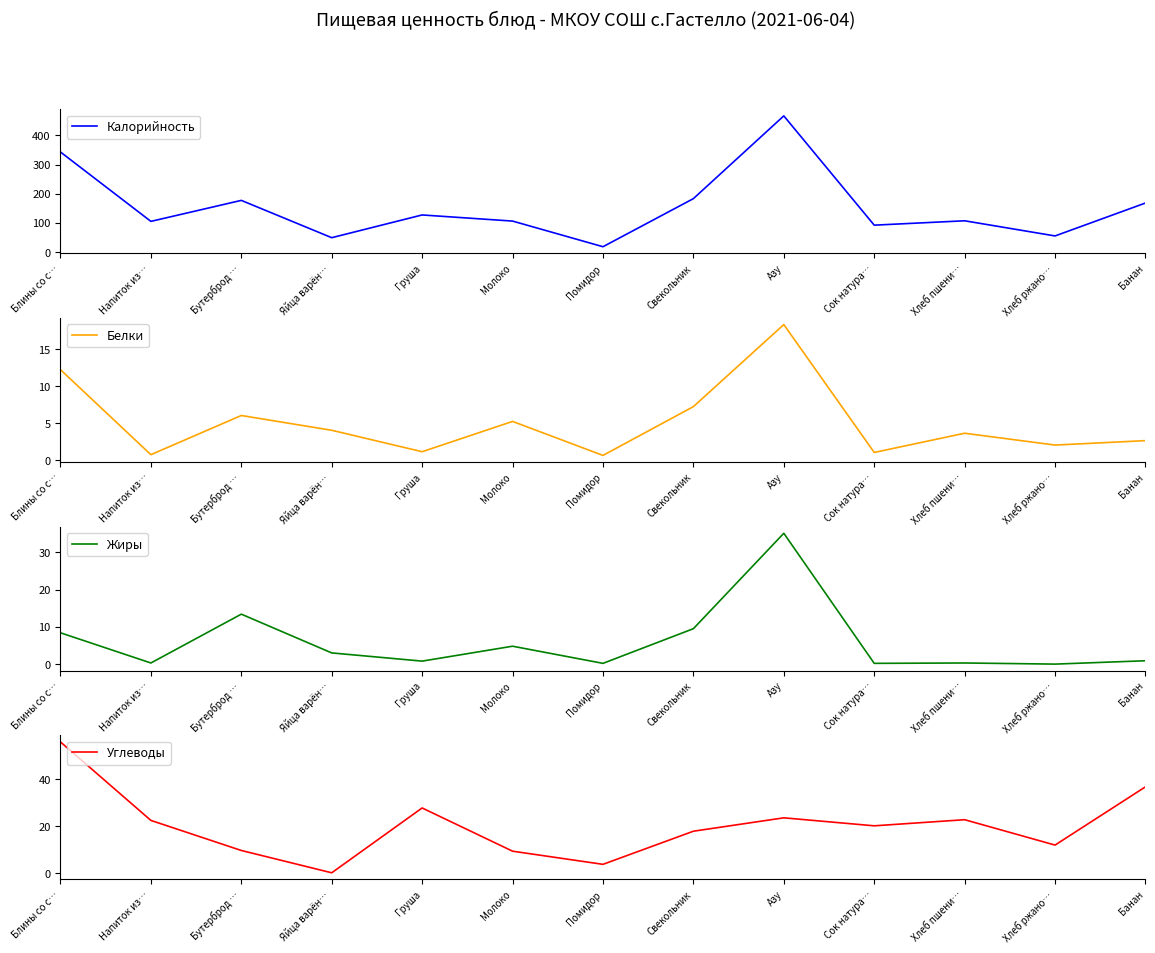

Between Свекольник and Банан, which series saw the biggest shift?

Углеводы